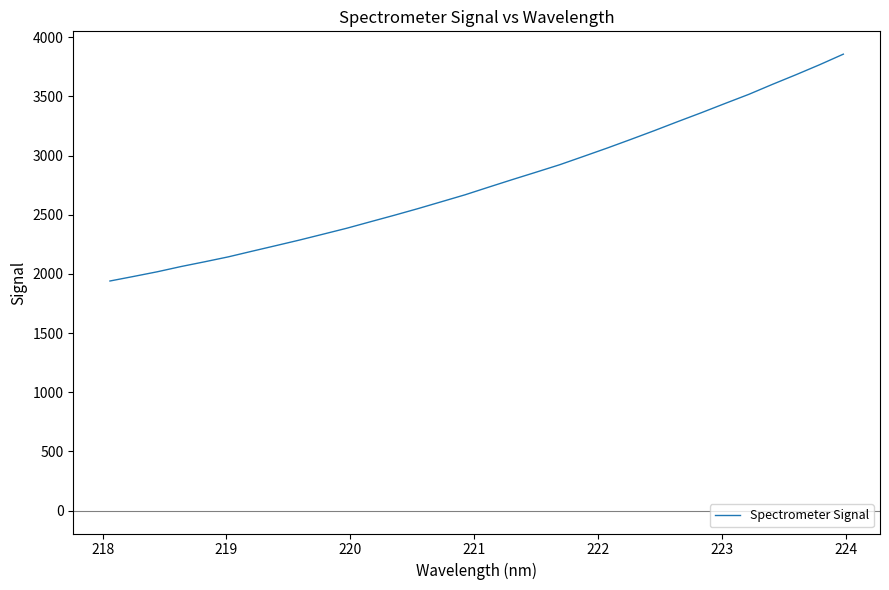

What is the maximum value shown in the chart?

3856.8